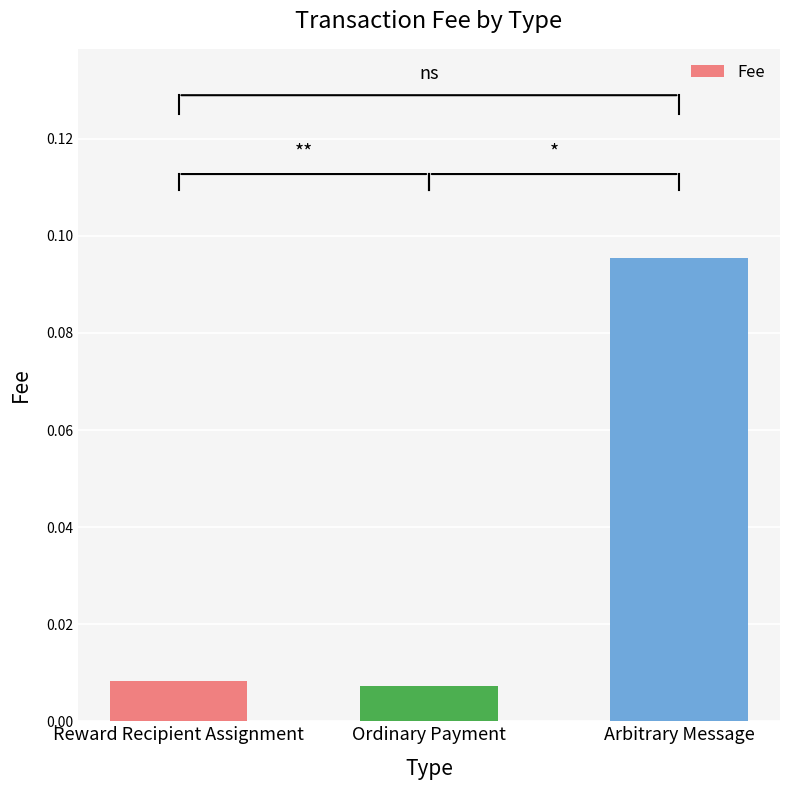

Is it true that the value at Arbitrary Message is 0.0?

False